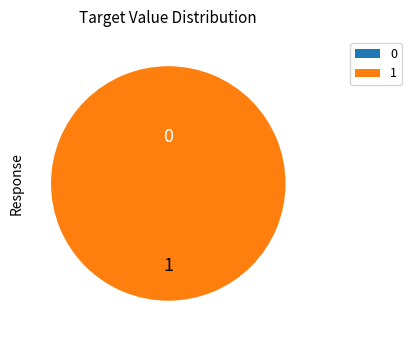

How many segments does this pie chart have?

2